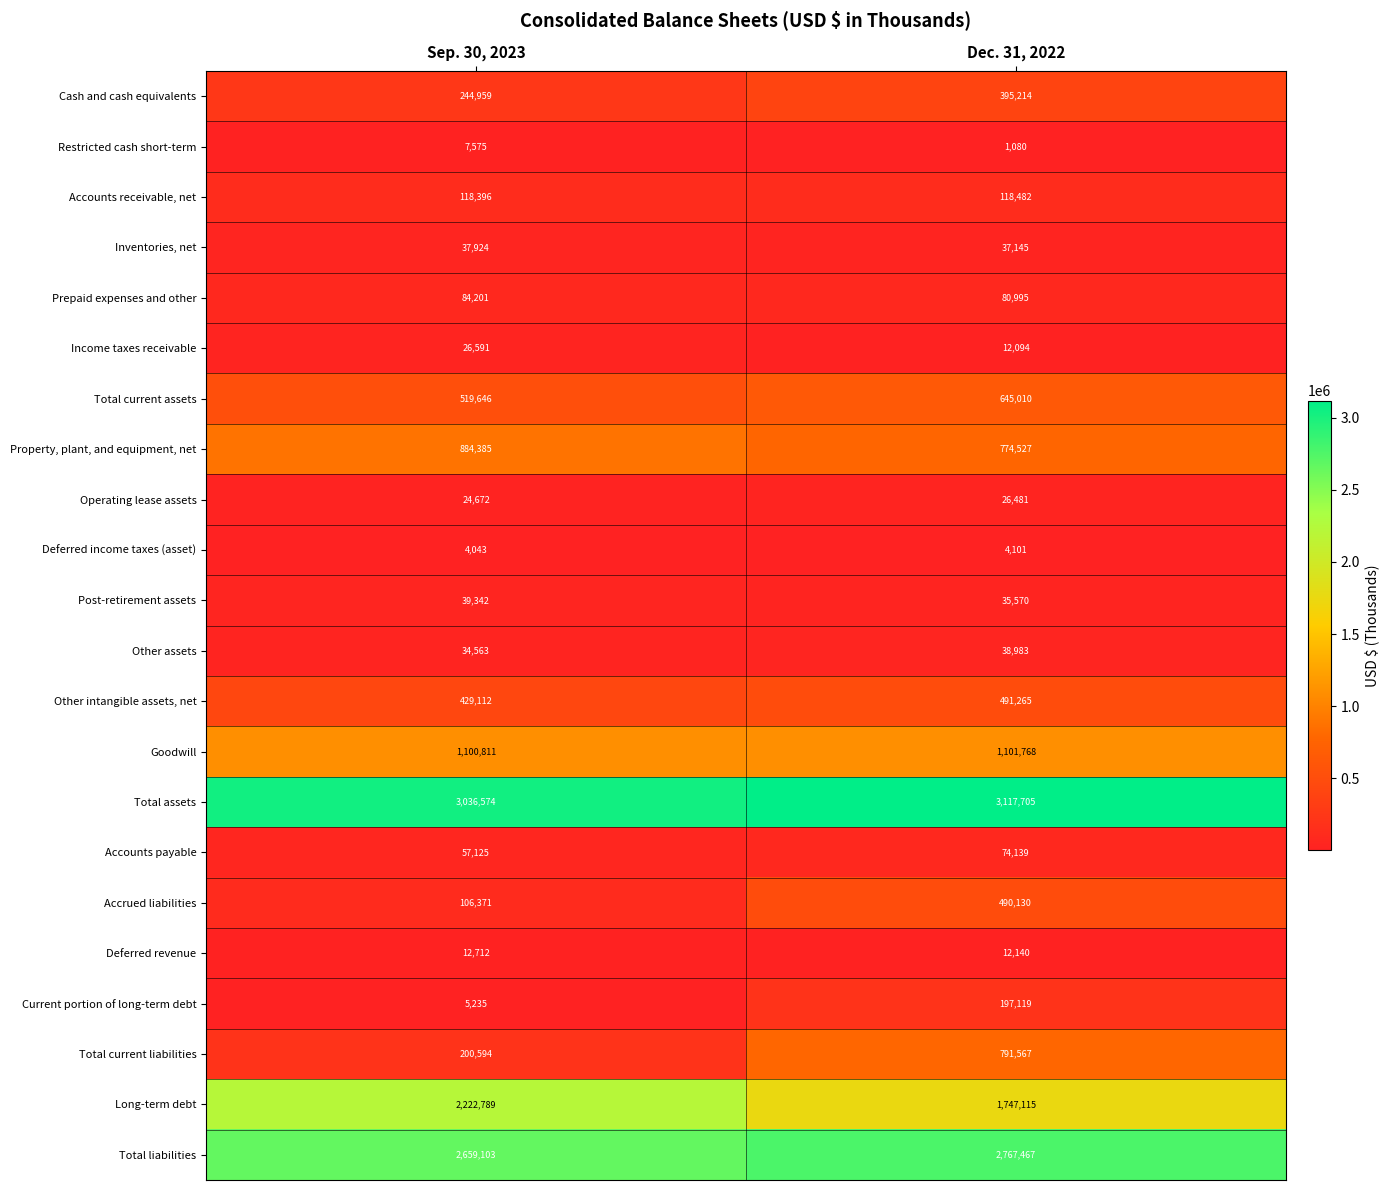

Which series changed the most between Sep. 30, 2023 and Dec. 31, 2022?

Total current liabilities